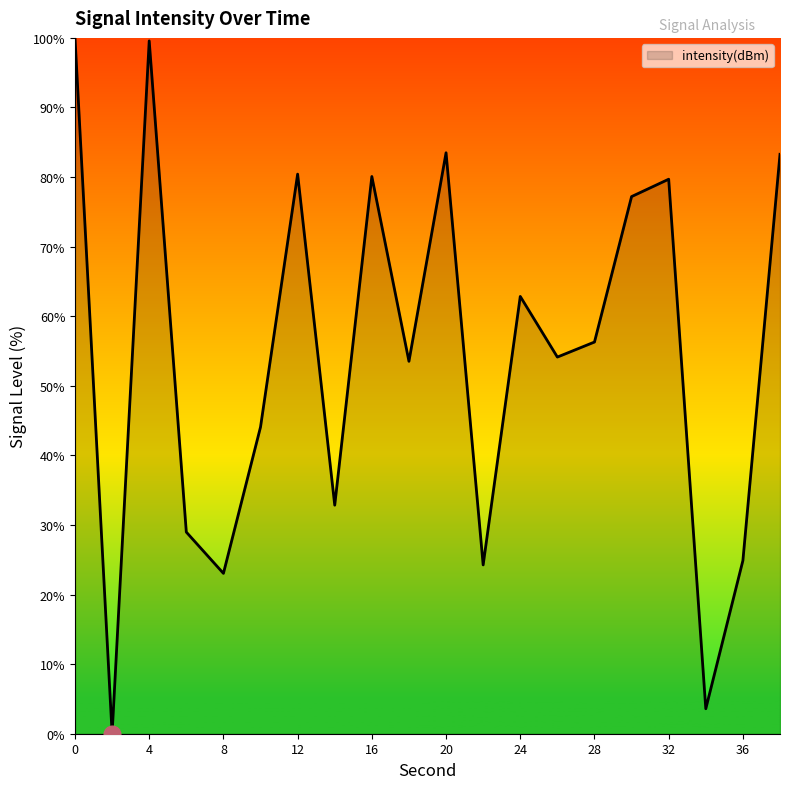

What is the maximum value shown in the chart?

100.0